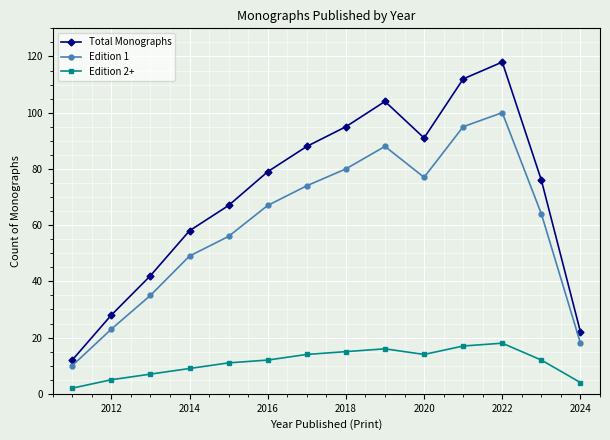

True or false: Total Monographs and Edition 2+ cross at least once.

False